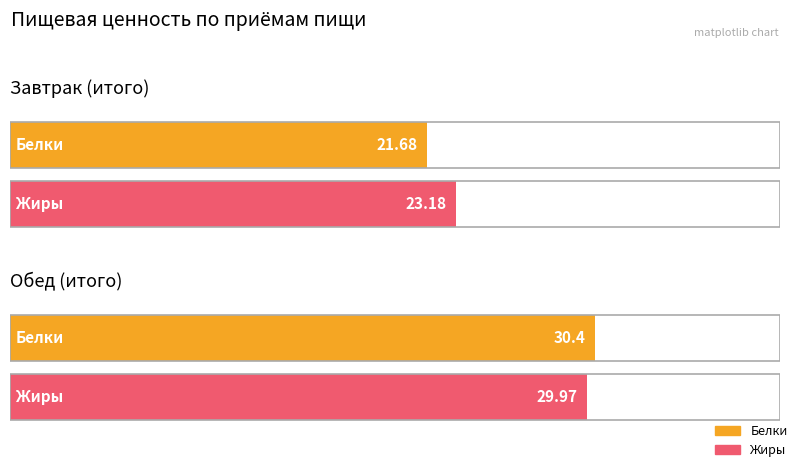

How many bars are there in total?

4